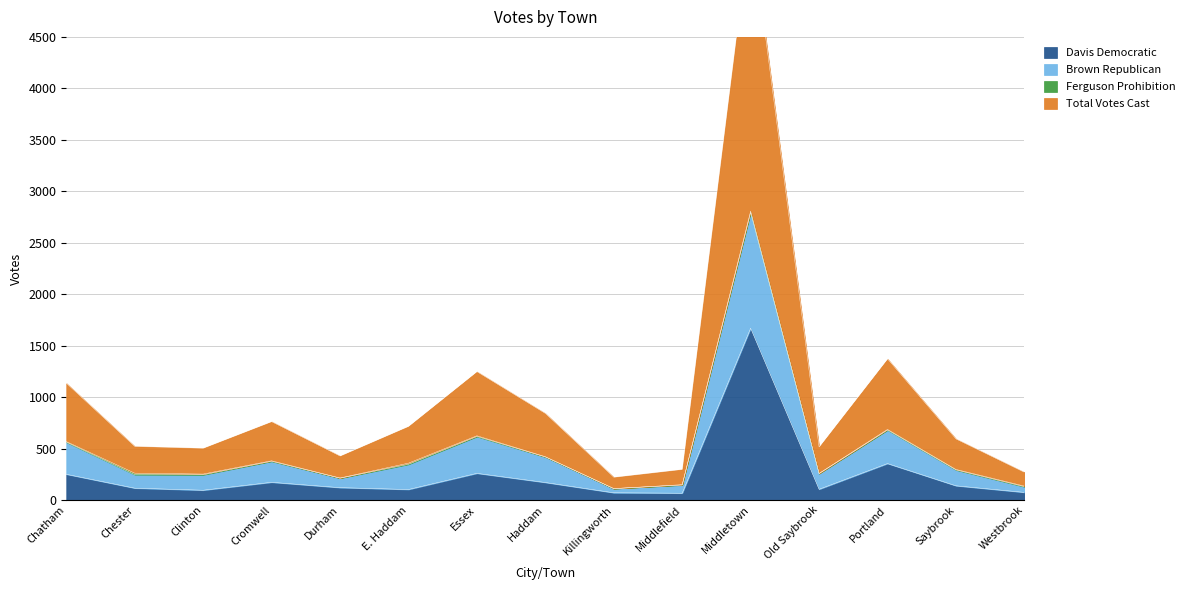

What is the spread (max minus min) of values at Killingworth?

152